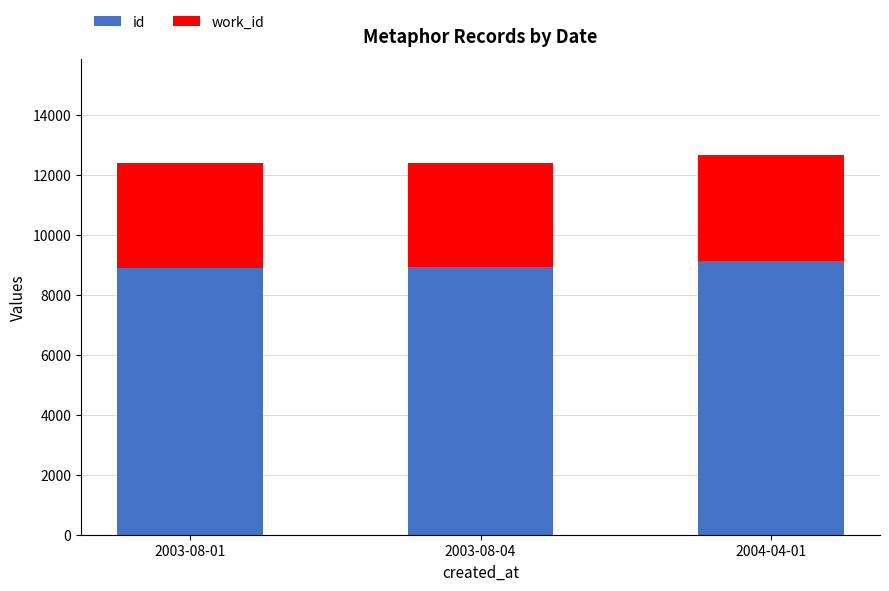

The value of id at 2003-08-01 is 8909. True or false?

True